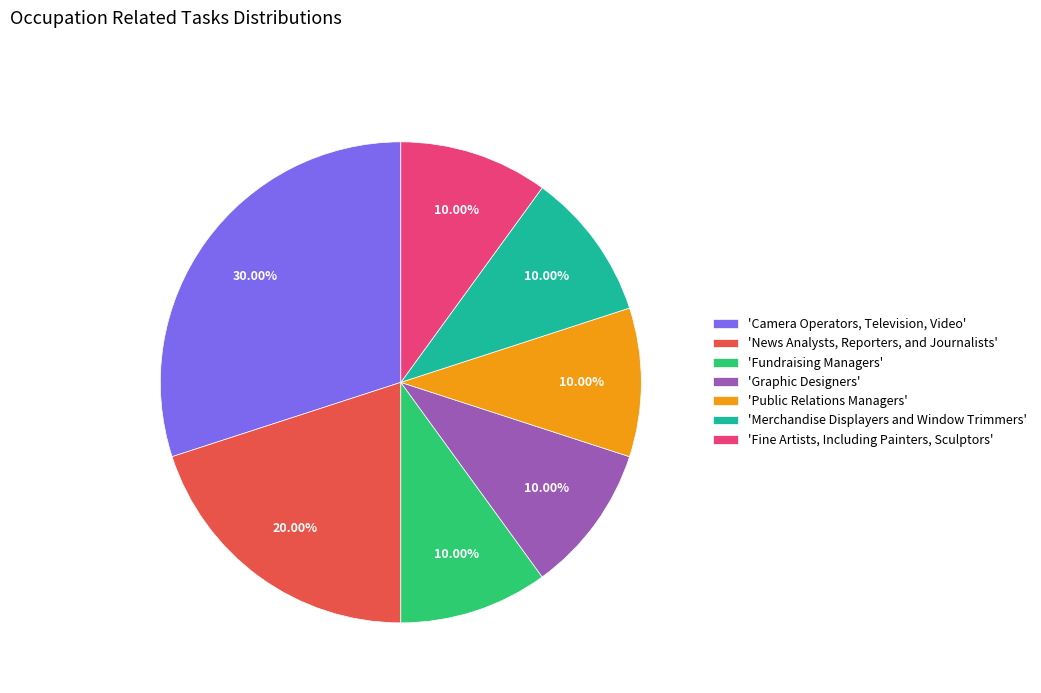

Approximately how many times larger is the value at 'News Analysts, Reporters, and Journalists' compared to 'Public Relations Managers'?

2.0